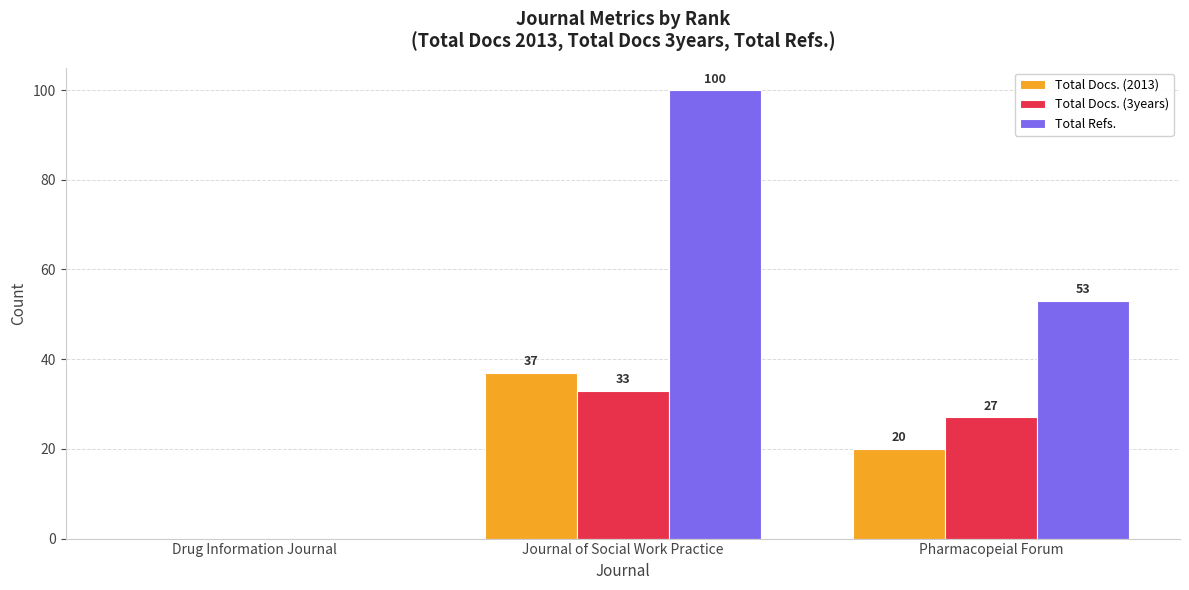

What are all the series names shown in the legend?

Total Docs. (2013), Total Docs. (3years), Total Refs.